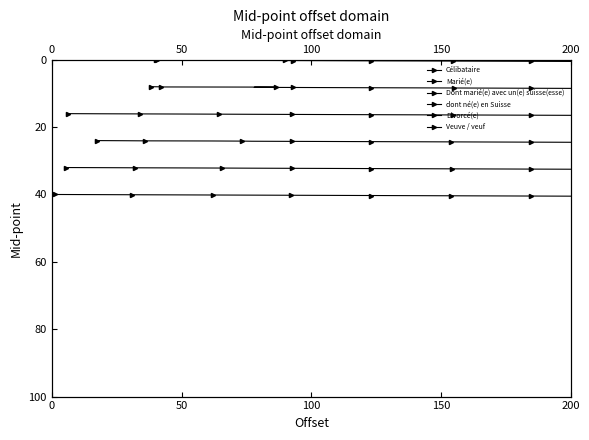

The Veuve / veuf series shows 26.4 at 50. True or false?

False